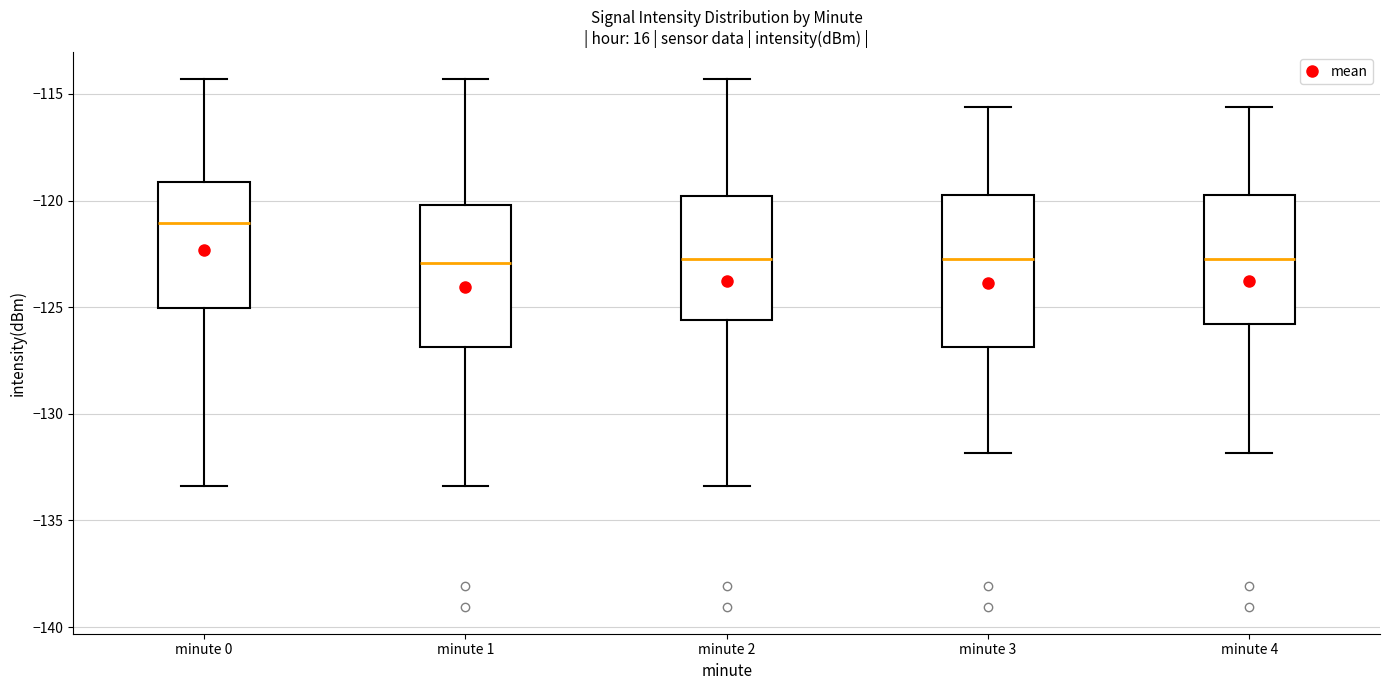

Reading left to right, transcribe this box plot: for each box, give where its median line is, the range the box spans, and where its two whiskers end, as read against the y-axis. The values are not printed on the chart, so give them approximately, as read against the axis.

minute 0: median -121.0, box -125.0 to -119.0, whiskers -133.5 to -114.5
minute 1: median -123.0, box -127.0 to -120.0, whiskers -133.5 to -114.5
minute 2: median -123.0, box -125.5 to -120.0, whiskers -133.5 to -114.5
minute 3: median -123.0, box -127.0 to -119.5, whiskers -132.0 to -115.5
minute 4: median -123.0, box -126.0 to -119.5, whiskers -132.0 to -115.5